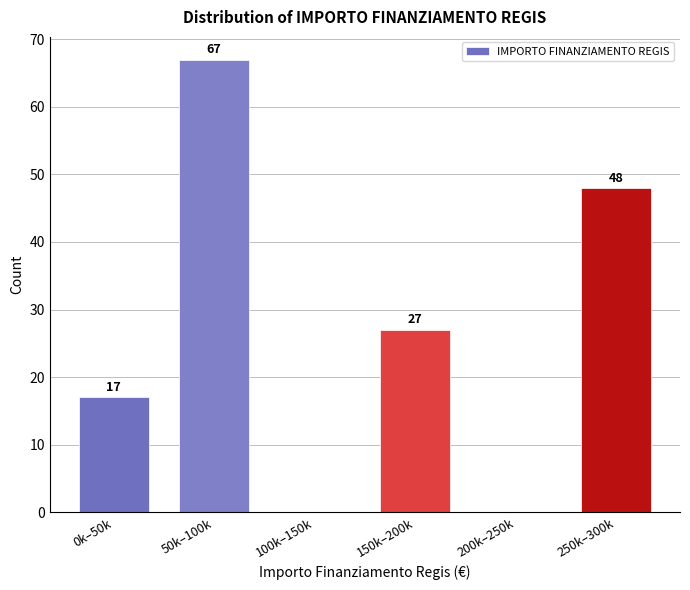

Reading left to right, transcribe all the data shown in this chart.

0k–50k=17	50k–100k=67	100k–150k=0	150k–200k=27	200k–250k=0	250k–300k=48